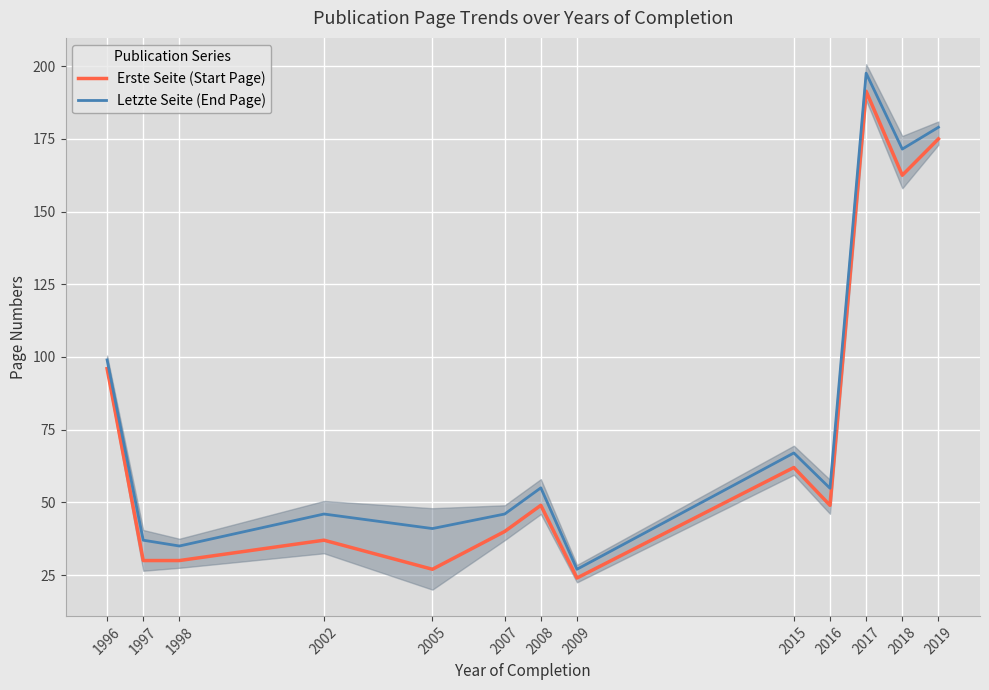

True or false: Letzte Seite (End Page) and Erste Seite (Start Page) cross at least once.

False